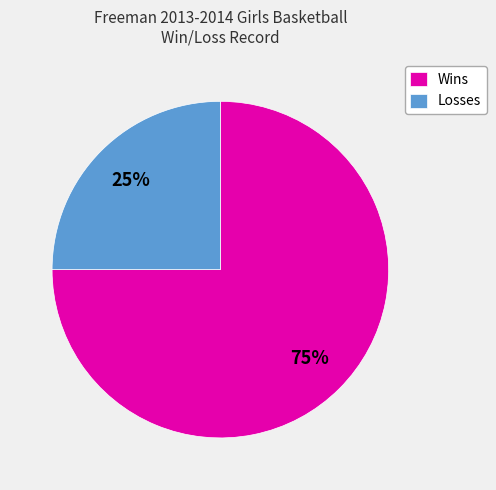

Count the number of slices in the pie.

2